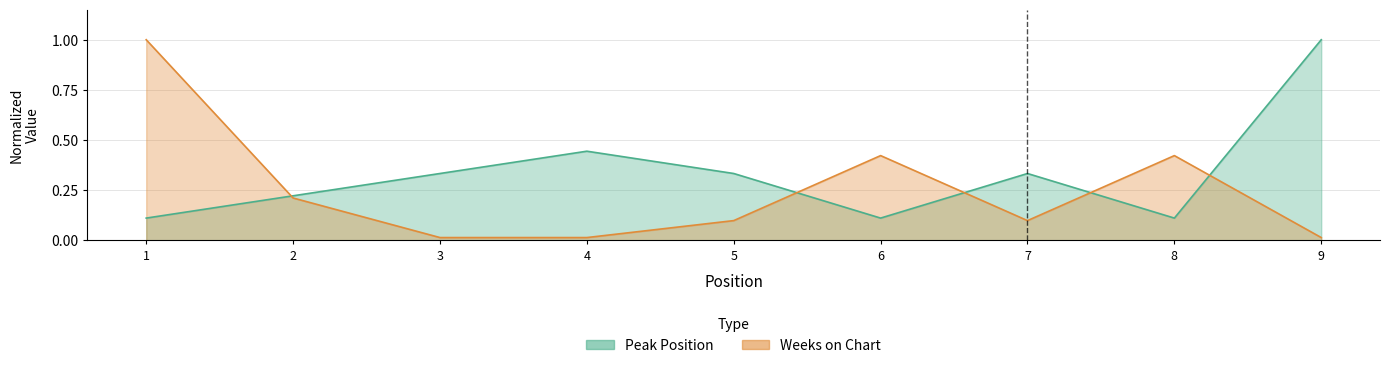

True or false: Peak Position has more than 2 points higher than both neighbors.

False